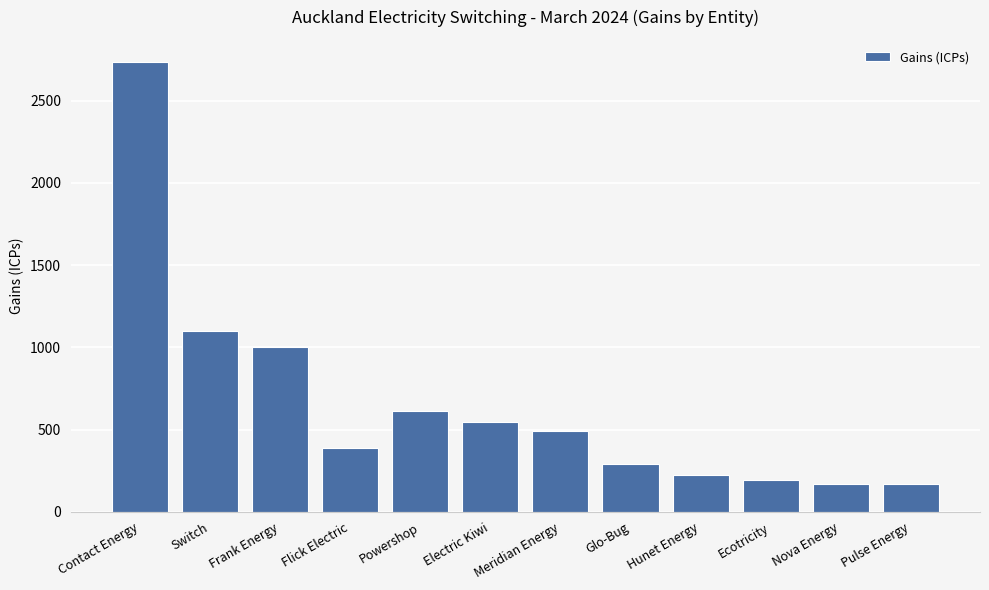

Reading left to right, extract all data points from this chart.

Contact Energy=2733	Switch=1102	Frank Energy=1003	Flick Electric=388	Powershop=612	Electric Kiwi=548	Meridian Energy=491	Glo-Bug=291	Hunet Energy=224	Ecotricity=195	Nova Energy=170	Pulse Energy=170